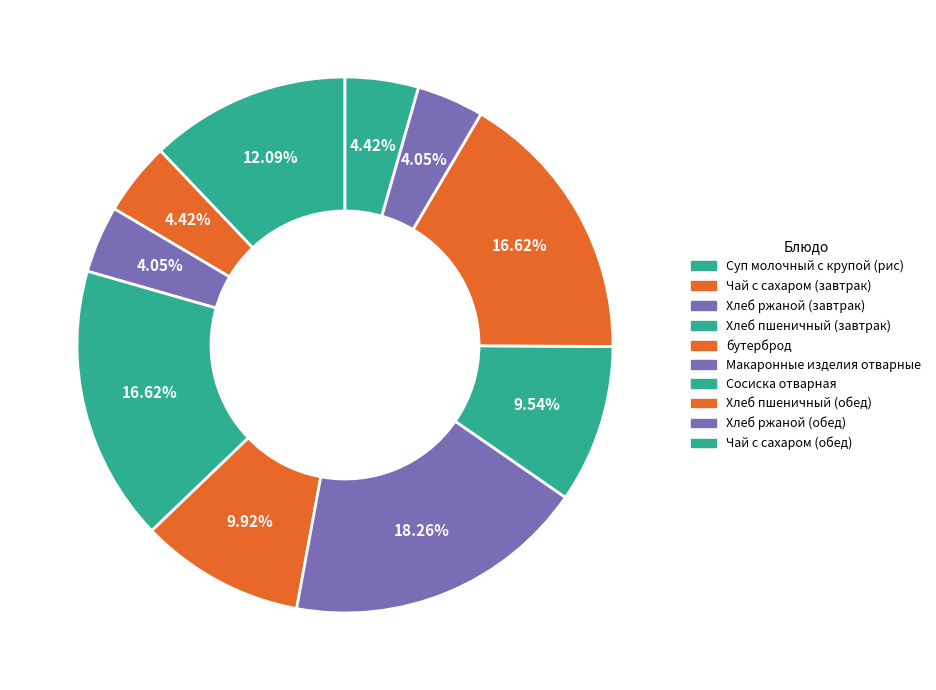

How many segments does this pie chart have?

10